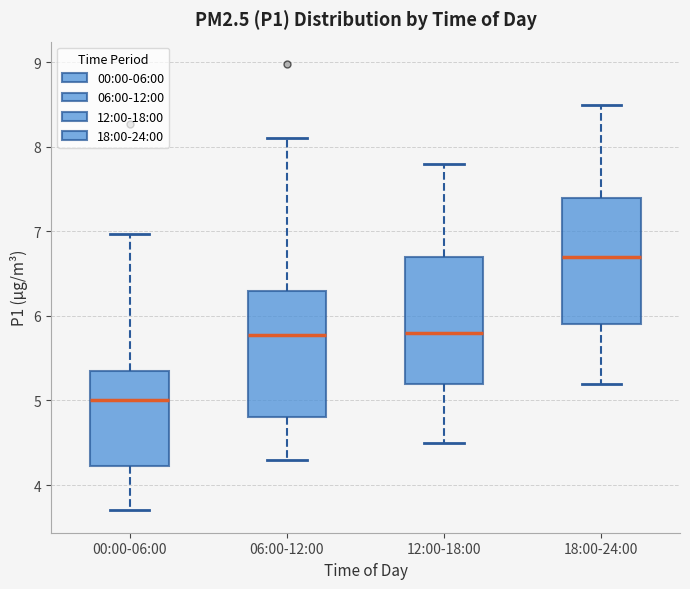

Where is the lower edge of the box for 18:00-24:00 on the y-axis? The values are not printed on the chart, so give them approximately, as read against the axis.

5.9